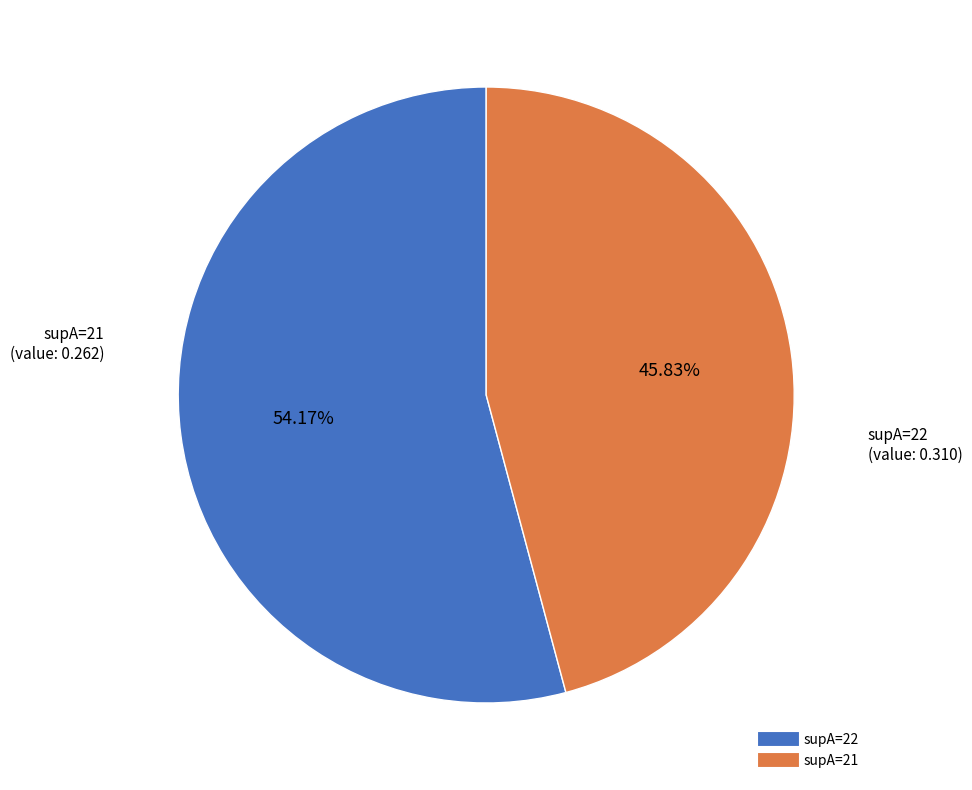

How many segments does this pie chart have?

2